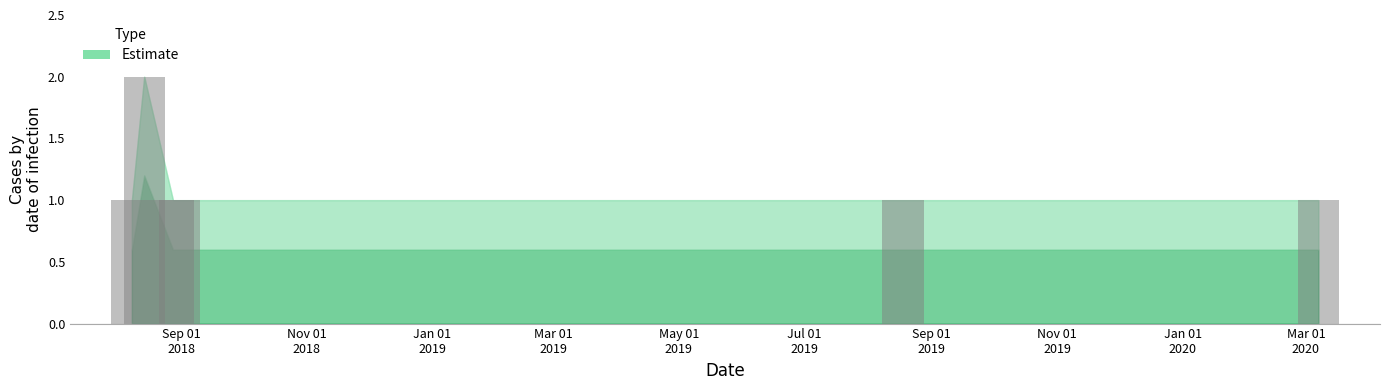

What is the label of the 4th bar from the right?

2018-08-28